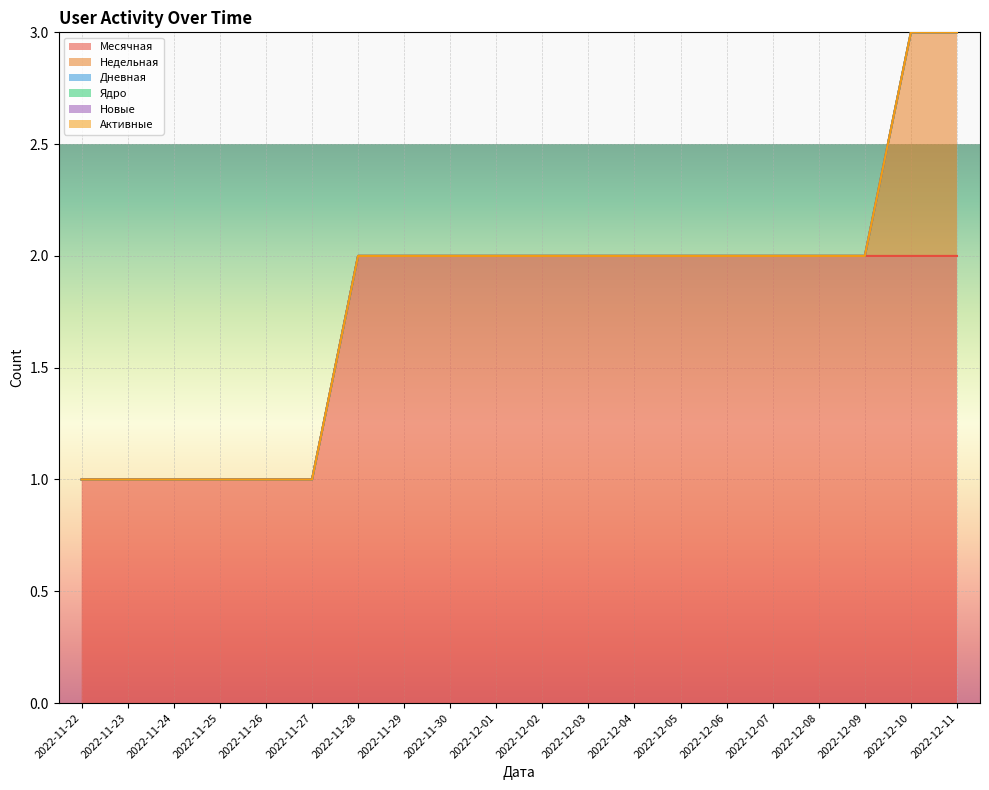

What is the difference between the highest and lowest values at 2022-12-11?

2